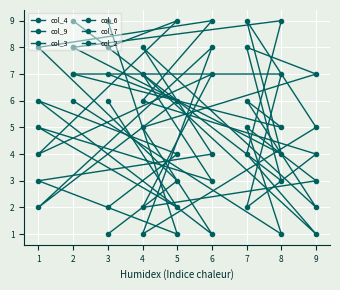

What is the value of the col_6 point at the 3rd from the left?

8